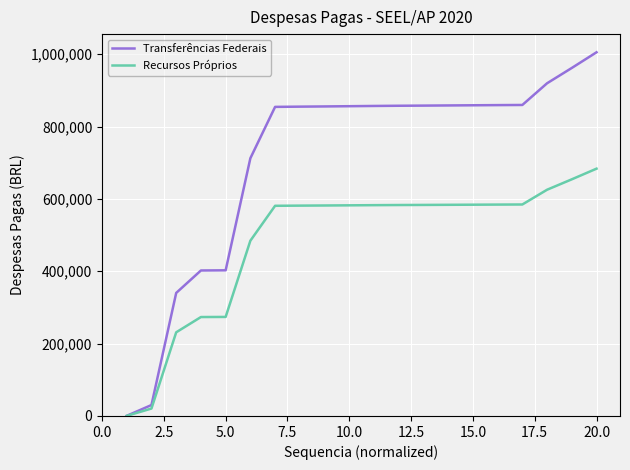

Rank the series by their average value, from highest to lowest.

Transferências Federais, Recursos Próprios